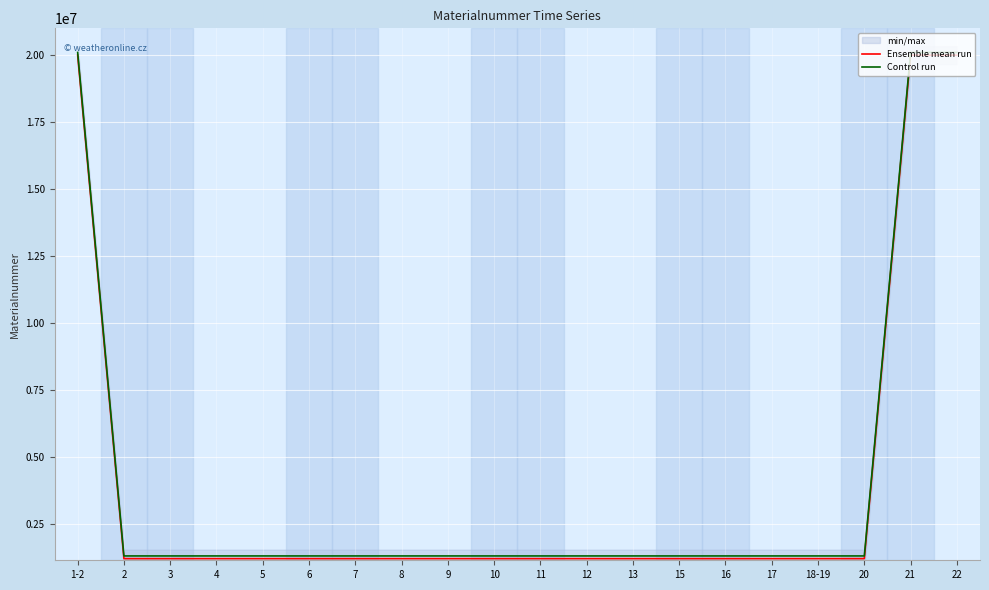

How many interior local valleys does the Ensemble mean run series have?

2